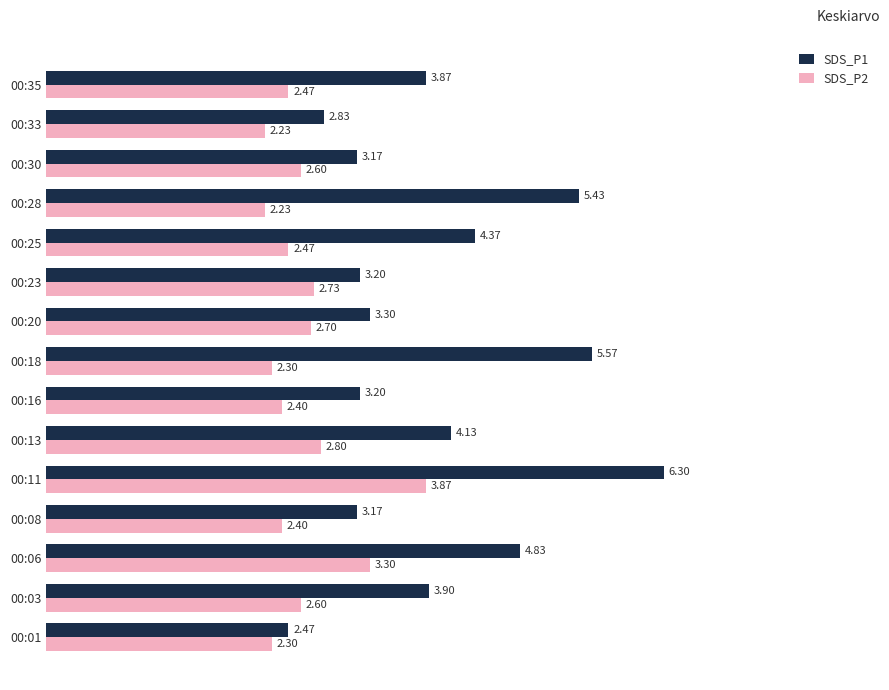

Rank the series by their maximum value, from lowest to highest.

SDS_P2, SDS_P1